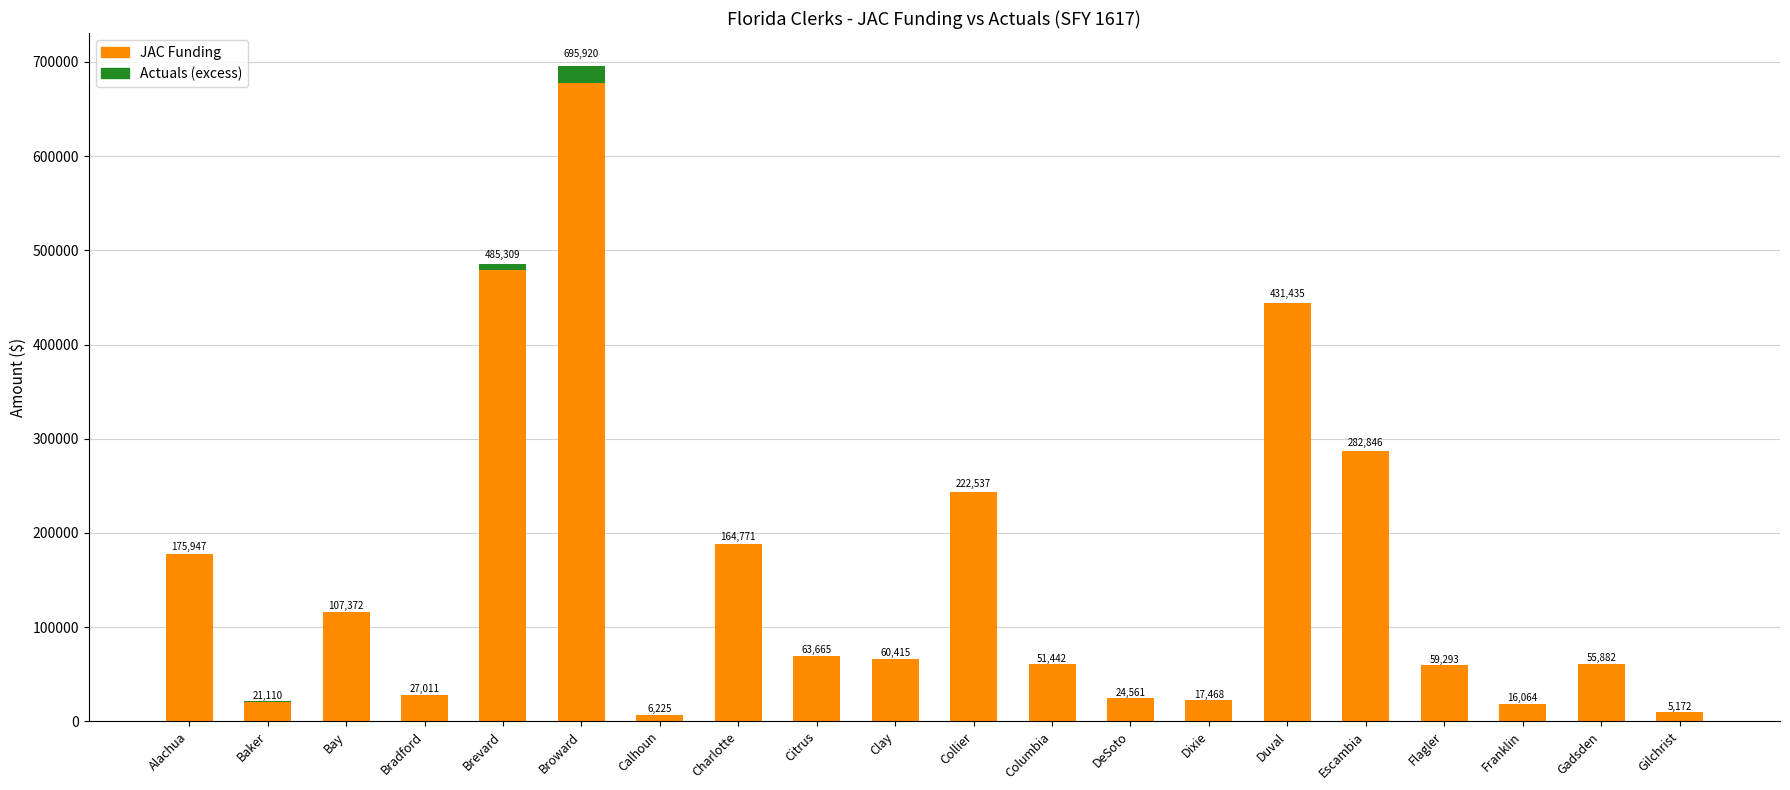

What are all the series names shown in the legend?

JAC Funding, Actuals (excess)